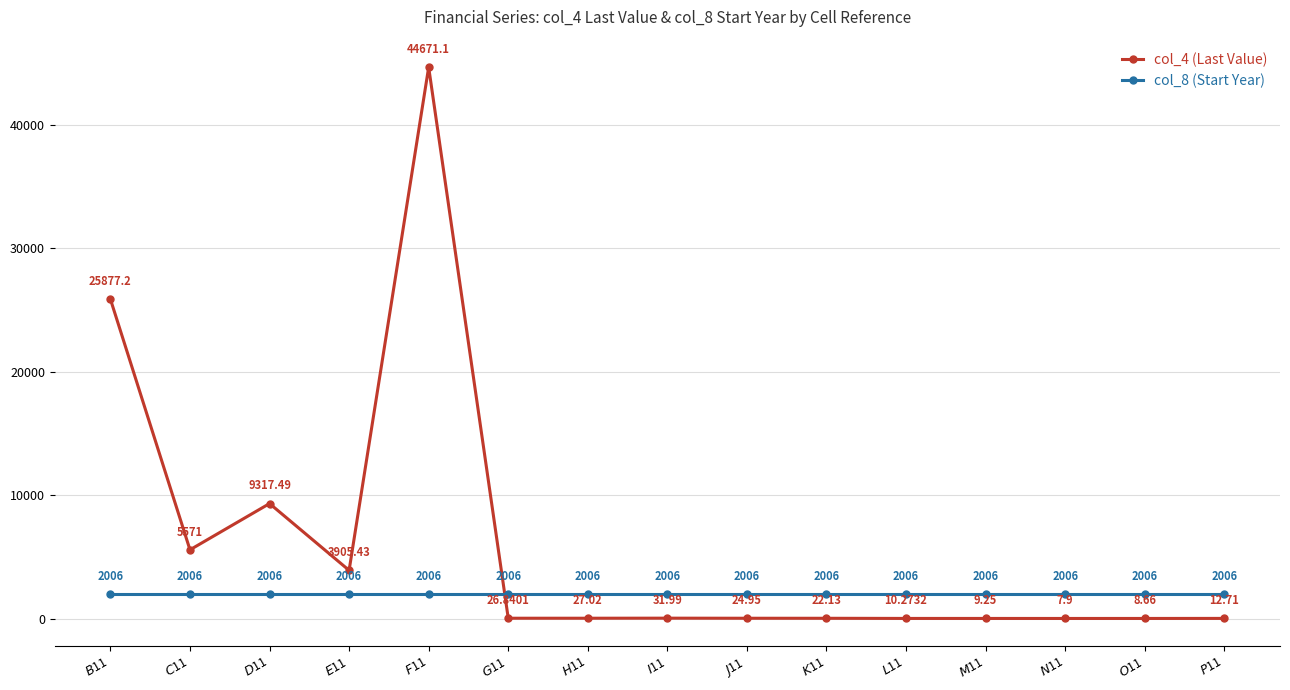

Which series ends up on top after the final intersection of col_4 (Last Value) and col_8 (Start Year)?

col_8 (Start Year)